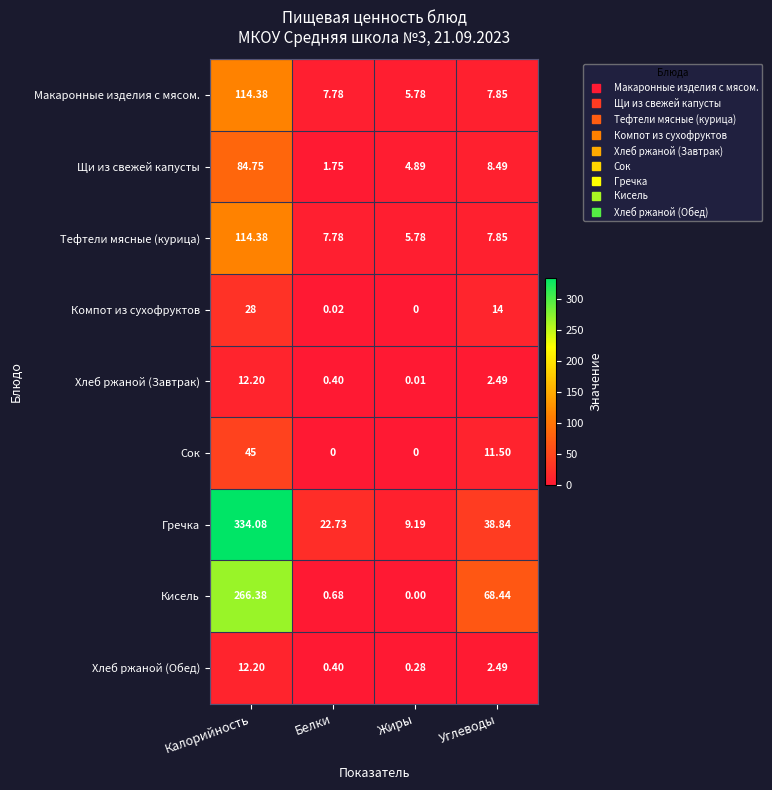

At which category is the sum across all series the highest?

Калорийность